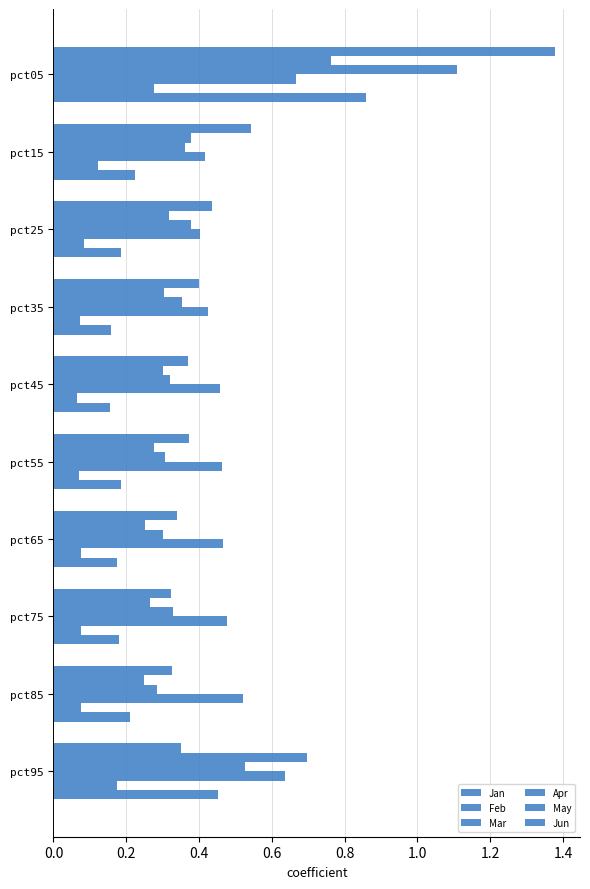

How many distinct data groups are displayed?

6